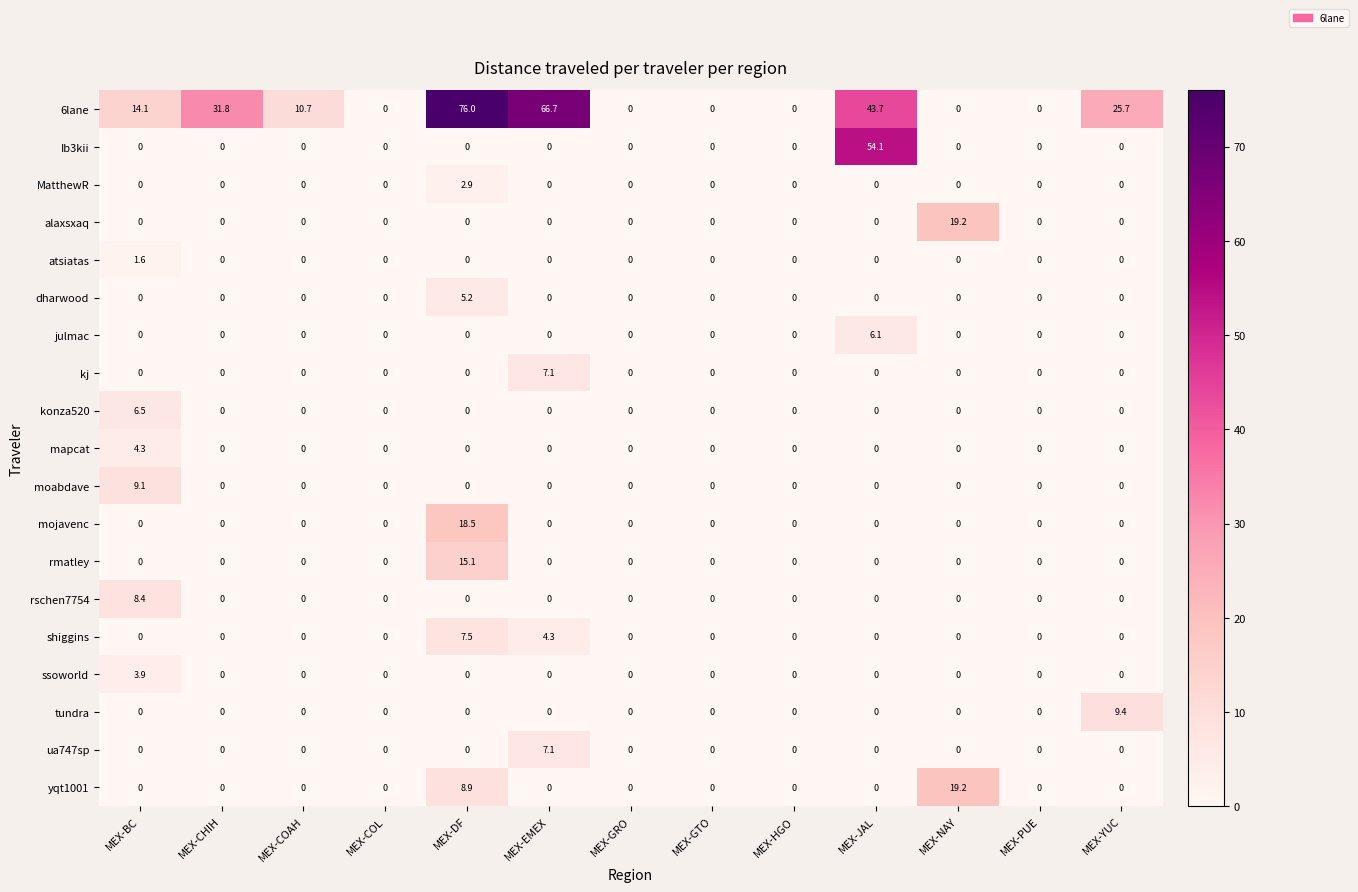

Between MEX-EMEX and MEX-JAL, which series saw the biggest shift?

Ib3kii